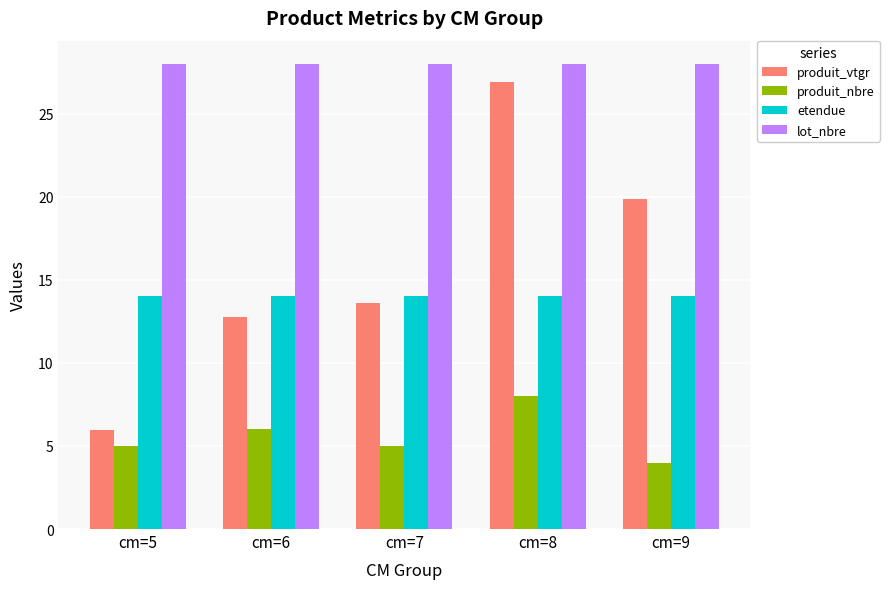

What is the difference between the highest and lowest values at cm=8?

20.0